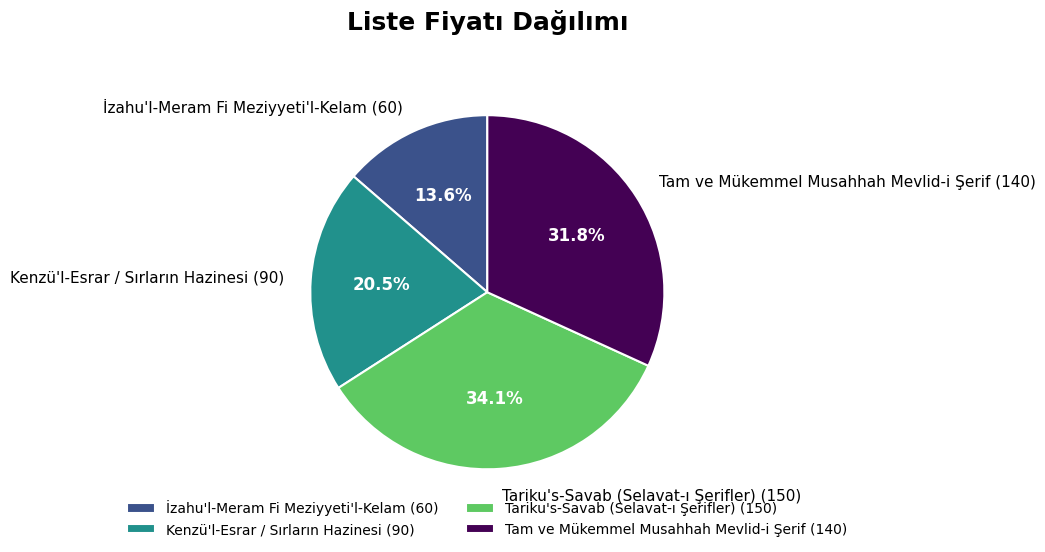

What percentage is the İzahu'l-Meram Fi Meziyyeti'l-Kelam slice, to the nearest percent?

14%